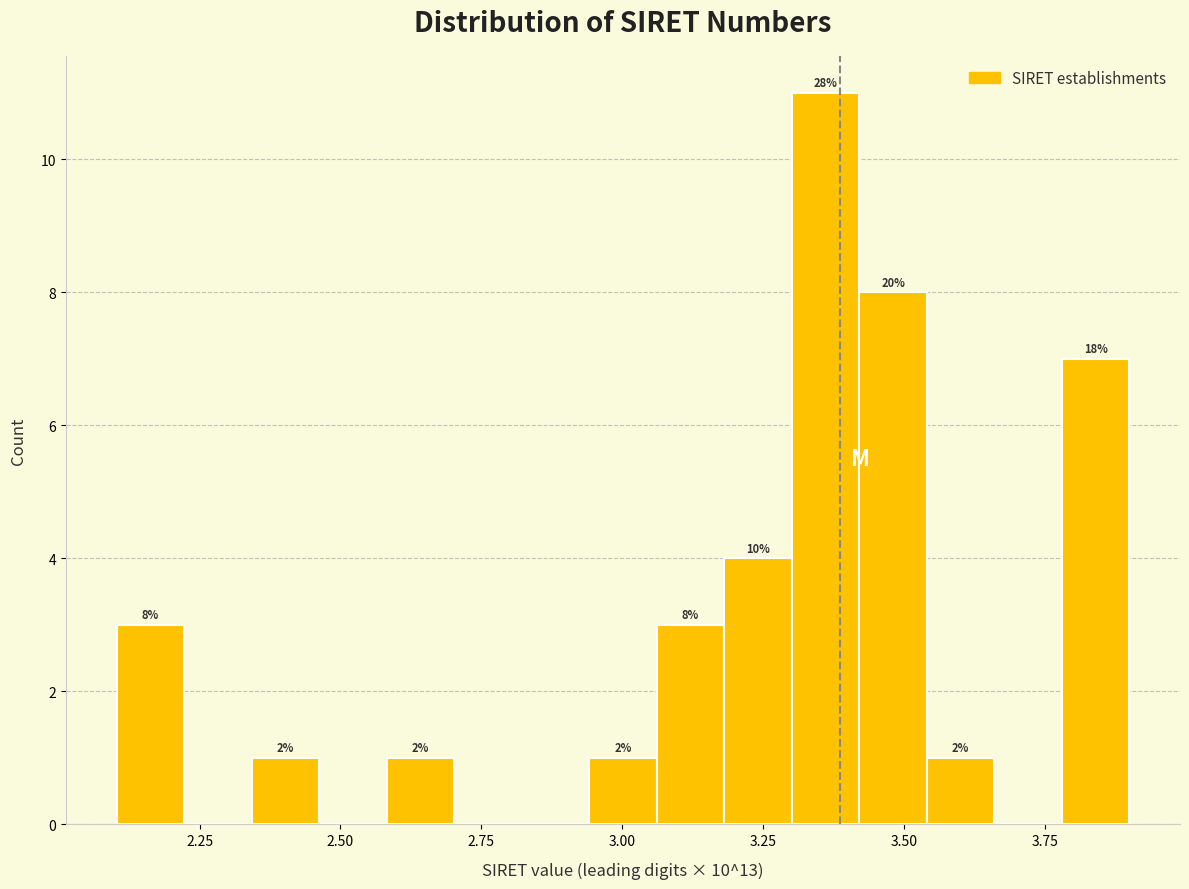

Around what value on the x-axis is the tallest bar? Give the approximate position of its centre, as read against the axis.

3.35